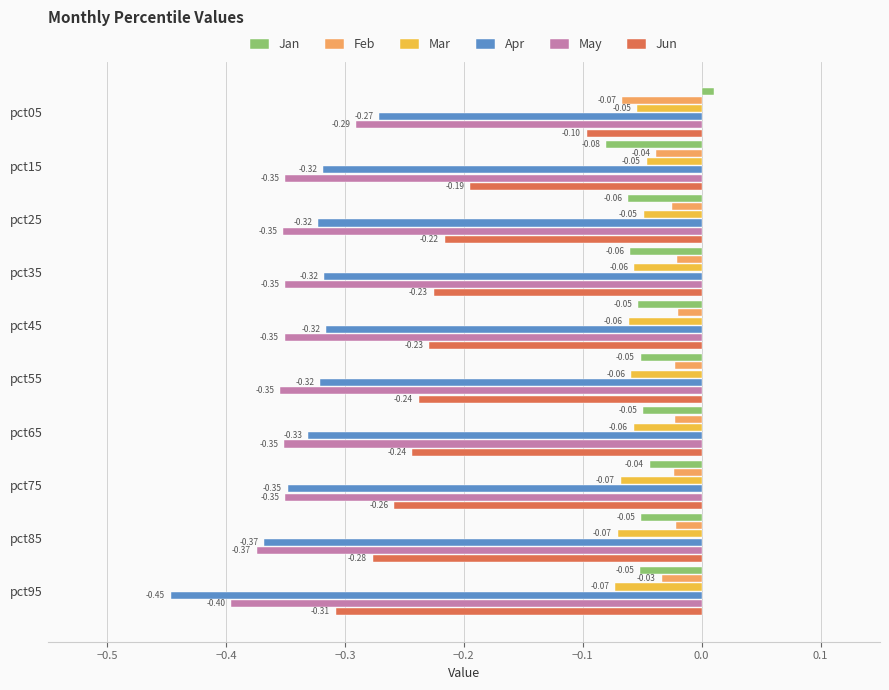

Which label corresponds to the smallest value in the chart?

pct95